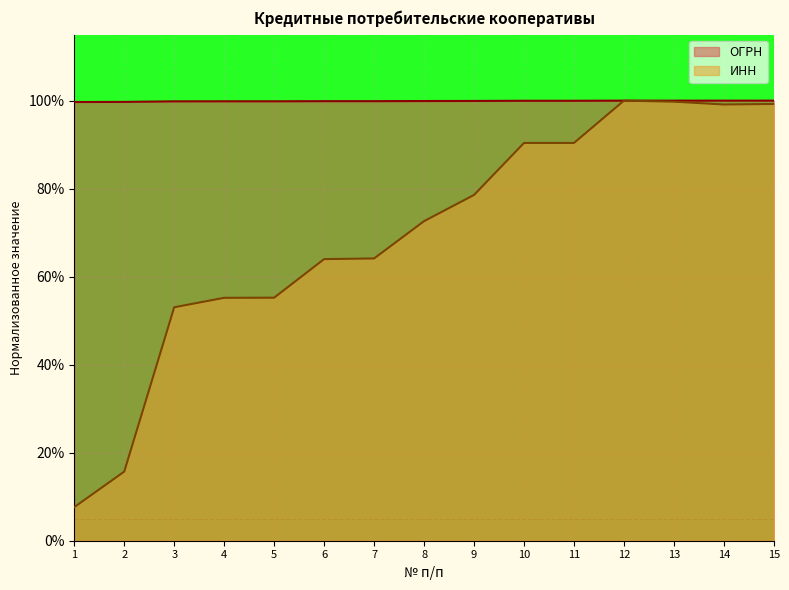

True or false: ОГРН and ИНН cross at least once.

True